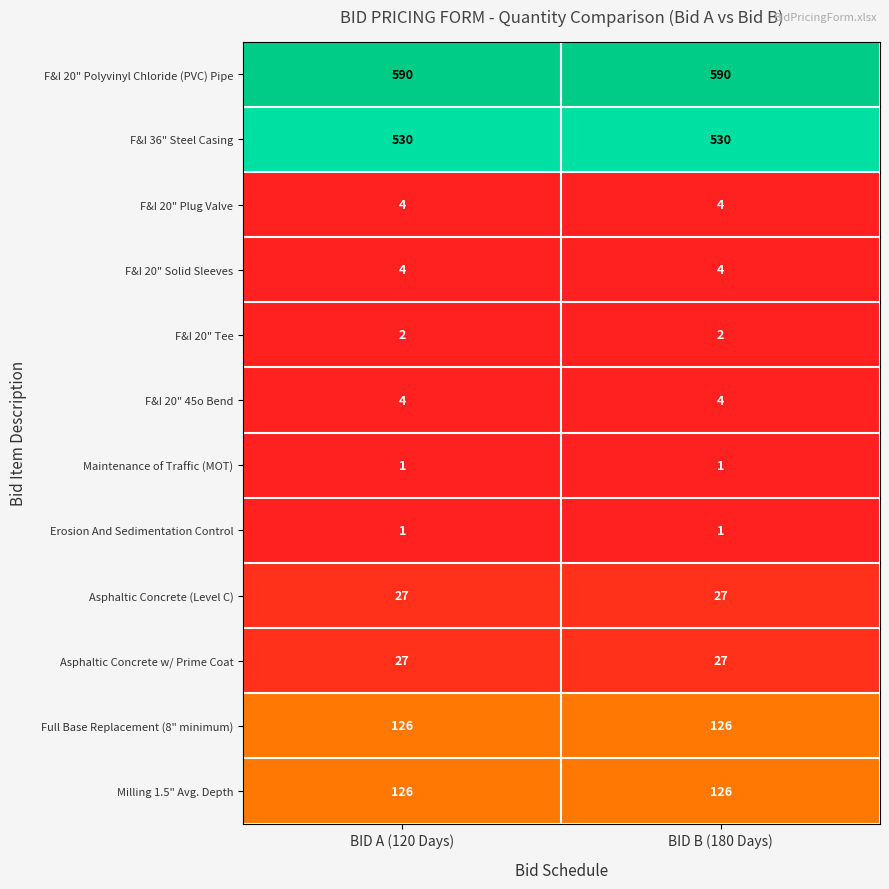

What is the difference between the highest and lowest values at BID B (180 Days)?

589